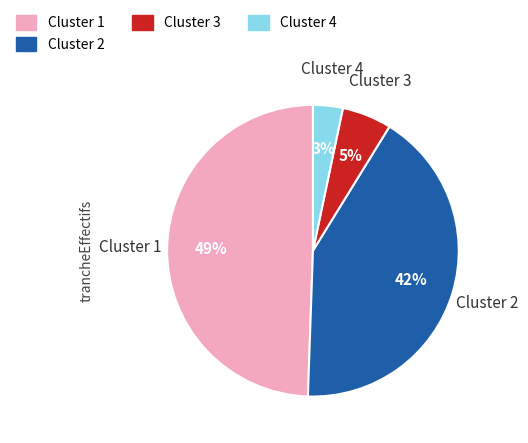

How many slices are in this pie chart?

4